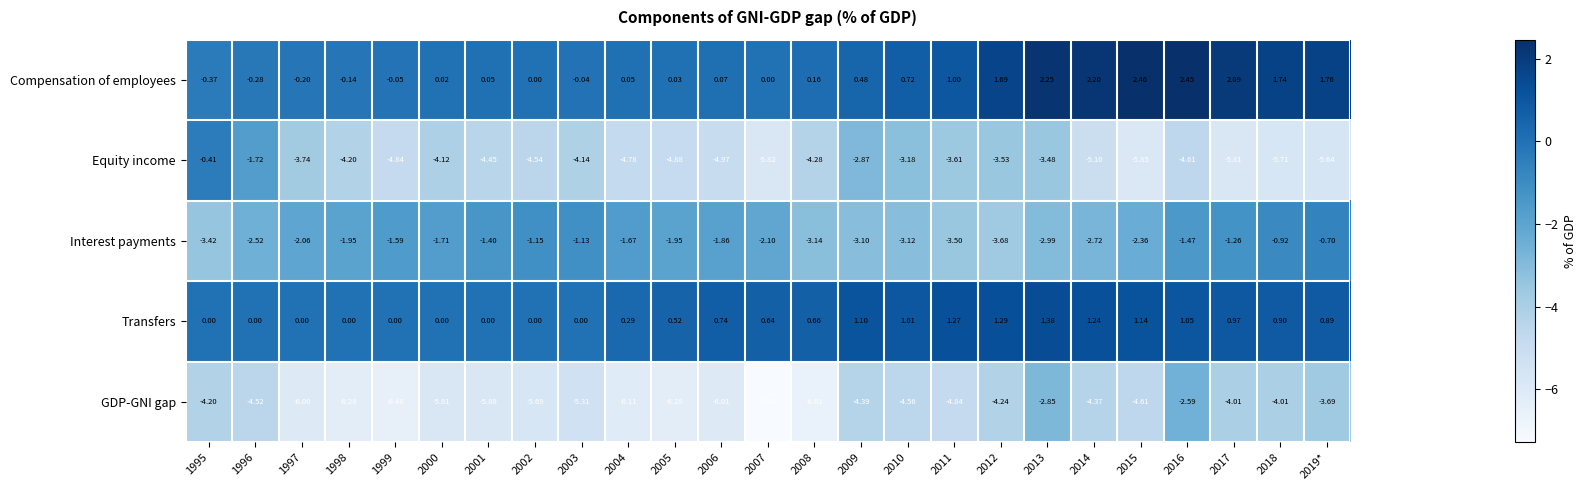

Which series has the largest range (max minus min)?

Equity income